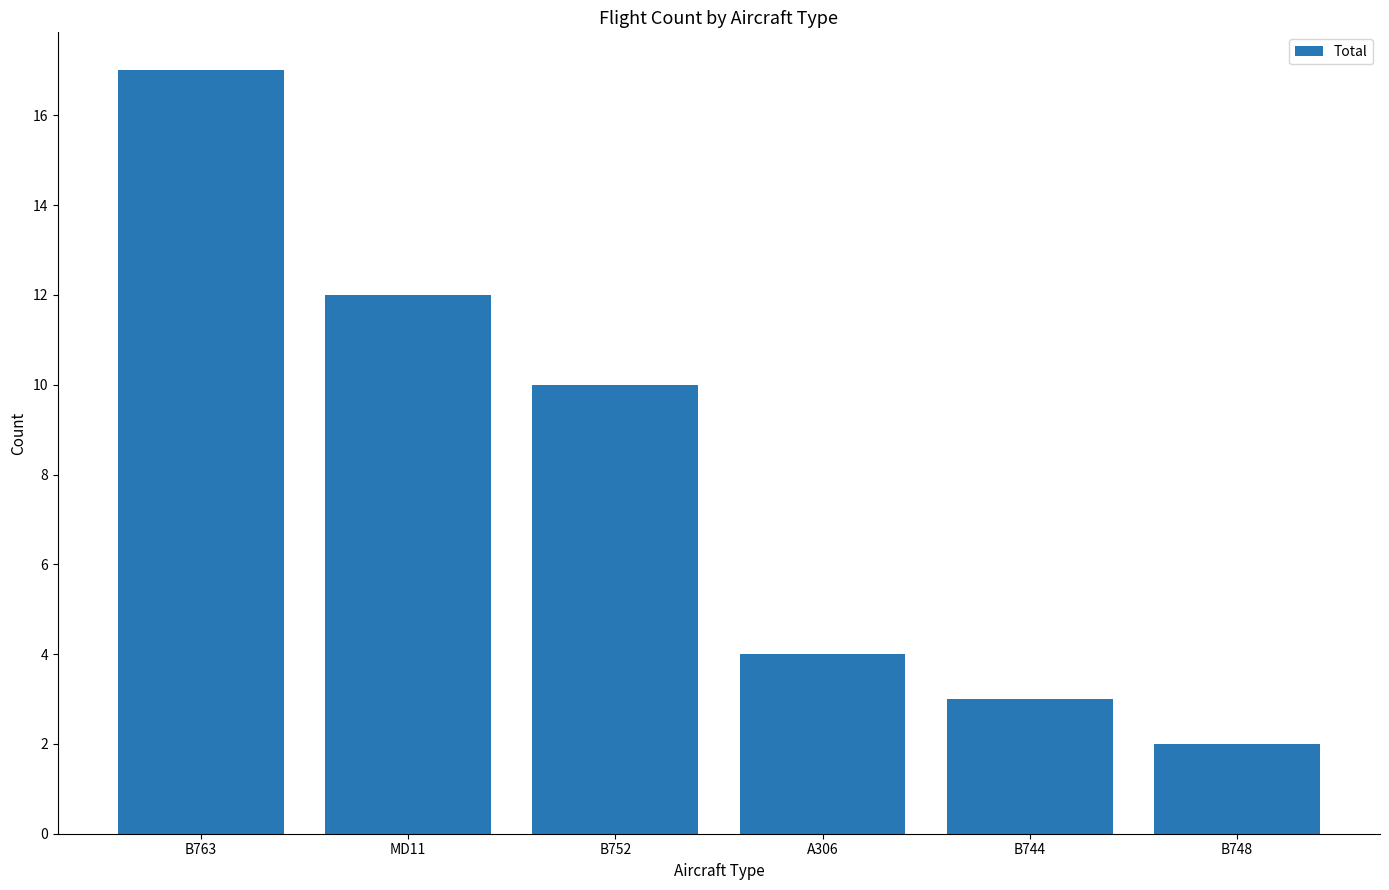

The chart shows a value of 12 at MD11. True or false?

True